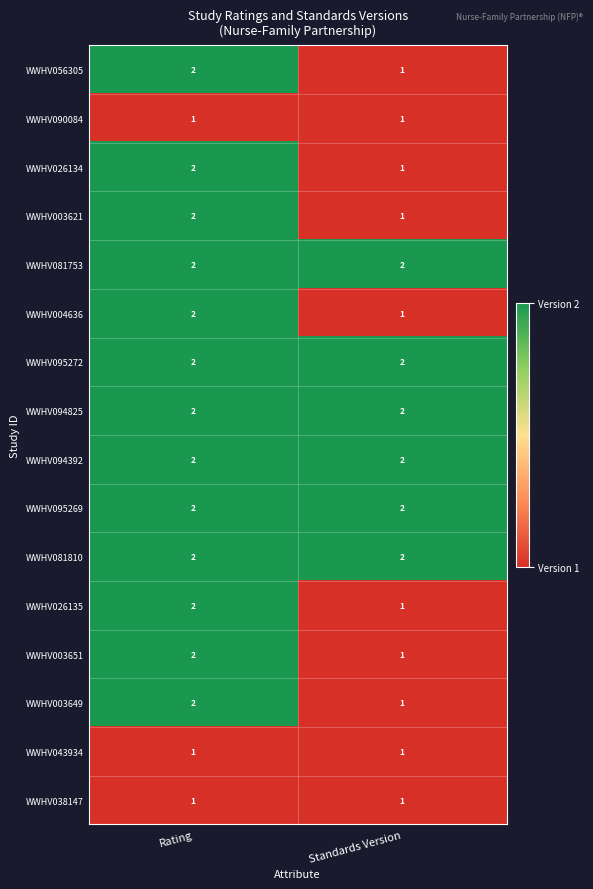

What is the maximum value shown in the chart?

2